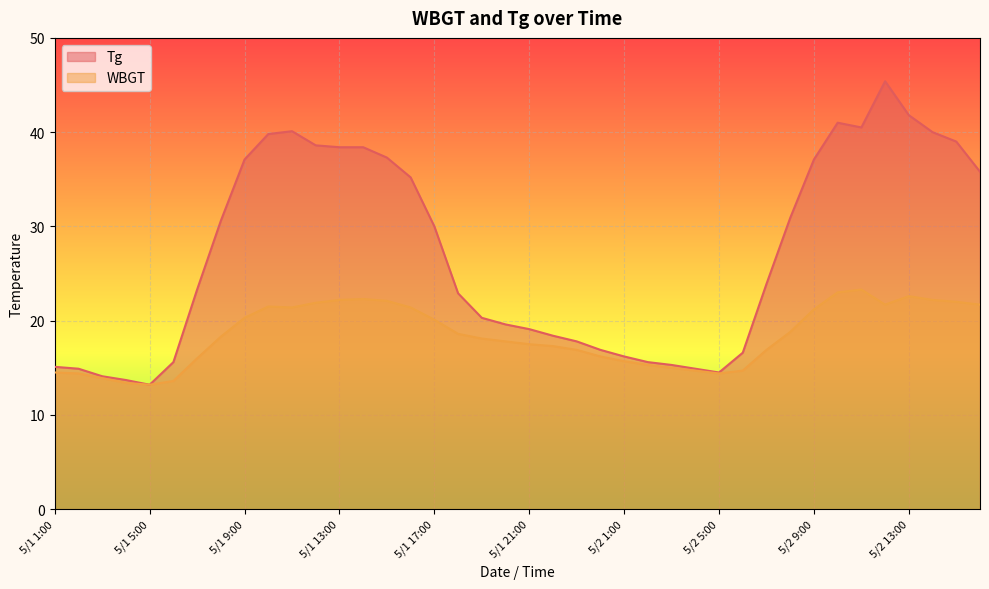

Which label corresponds to the largest value in the chart?

5/2 12:00